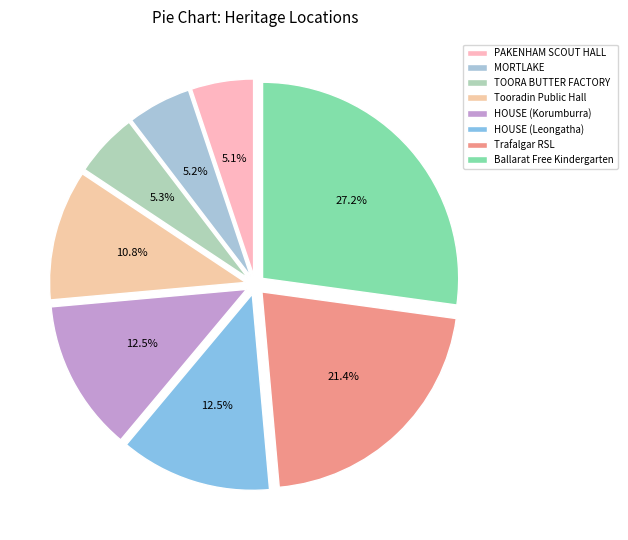

What portion of the pie excludes TOORA BUTTER FACTORY?

94.7%